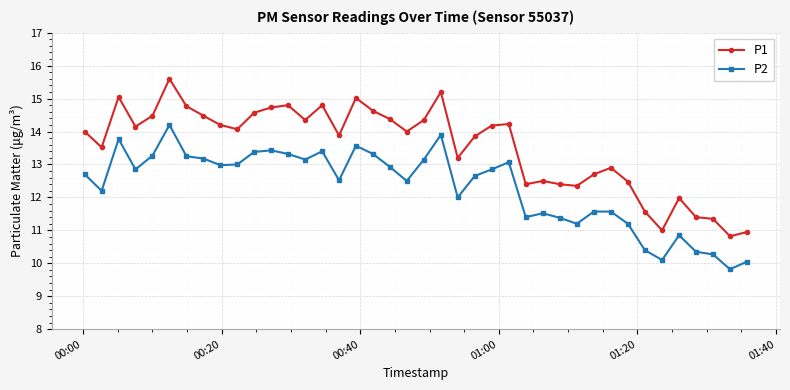

What is the difference between the maximum and minimum values in the P1 series?

4.8